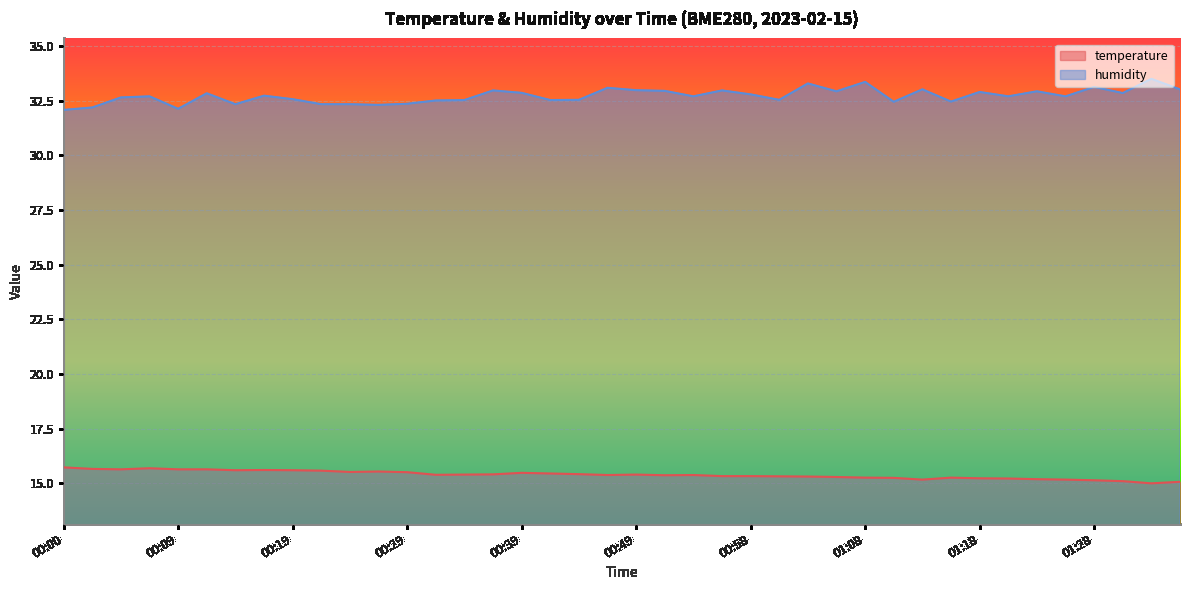

True or false: humidity and temperature intersect in this chart.

False